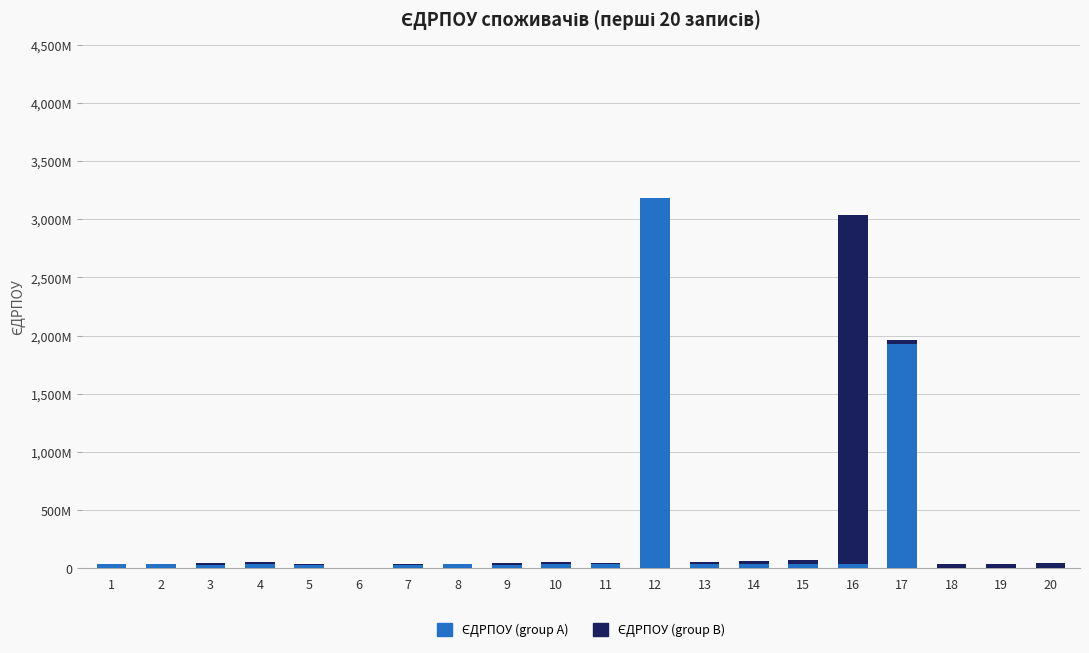

Are the bars grouped side by side (vs. stacked)?

No